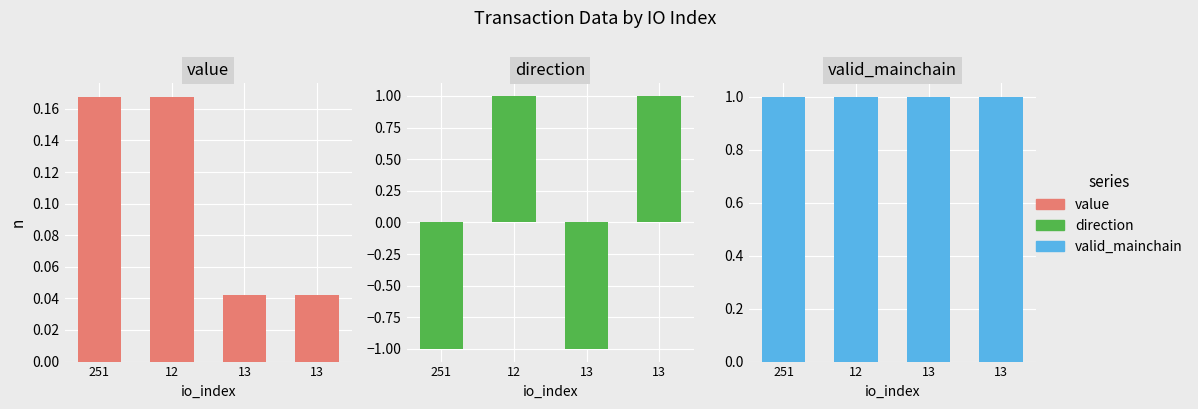

Reading right to left, list all the values displayed in this chart.

value: 0.0	0.0	0.2	0.2
direction: 1.0	-1.0	1.0	-1.0
valid_mainchain: 1.0	1.0	1.0	1.0